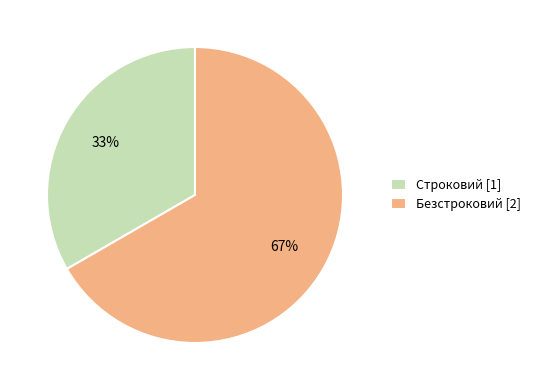

Between Строковий and Безстроковий, which is larger?

Безстроковий